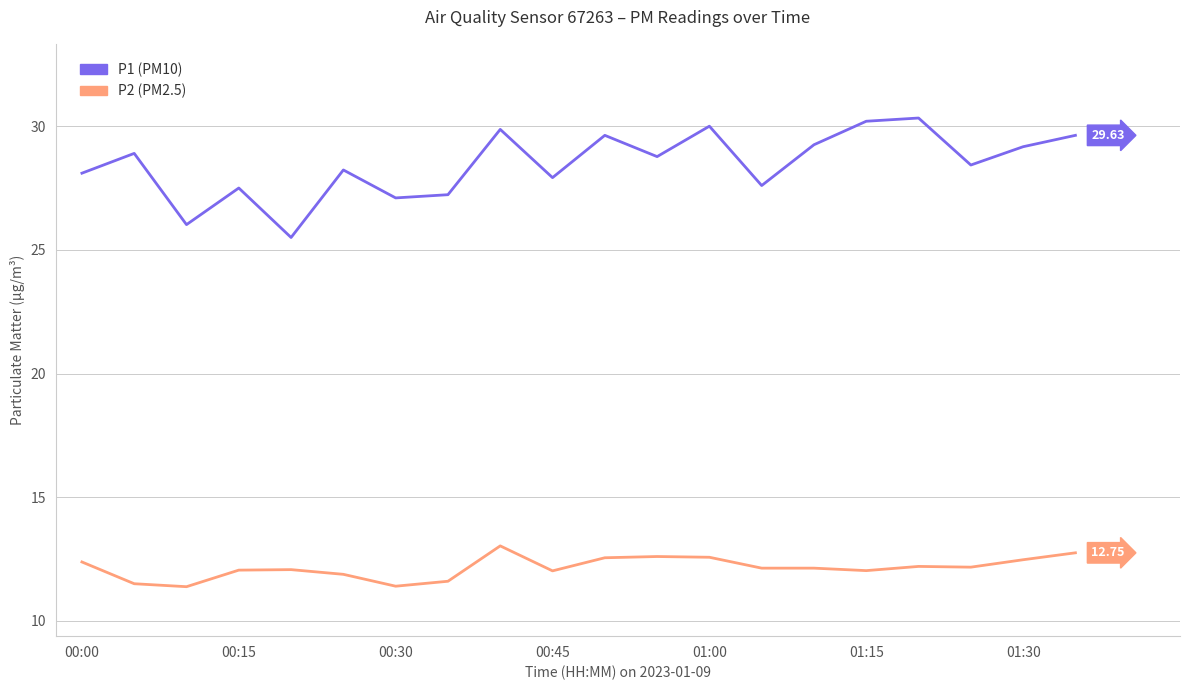

Which label corresponds to the smallest value in the chart?

00:30